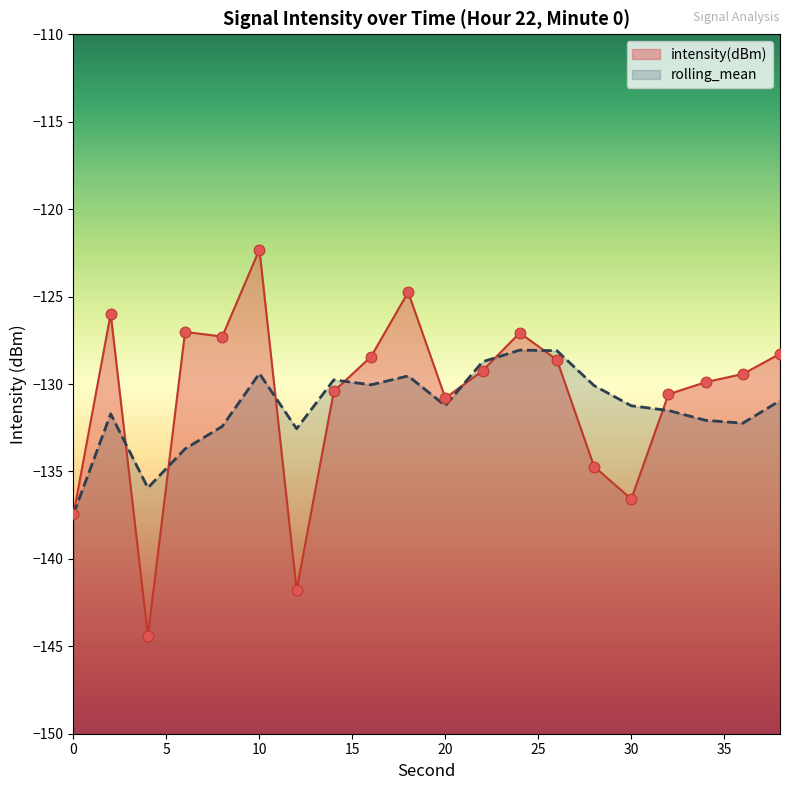

Which has a higher value, 22 or 8?

8